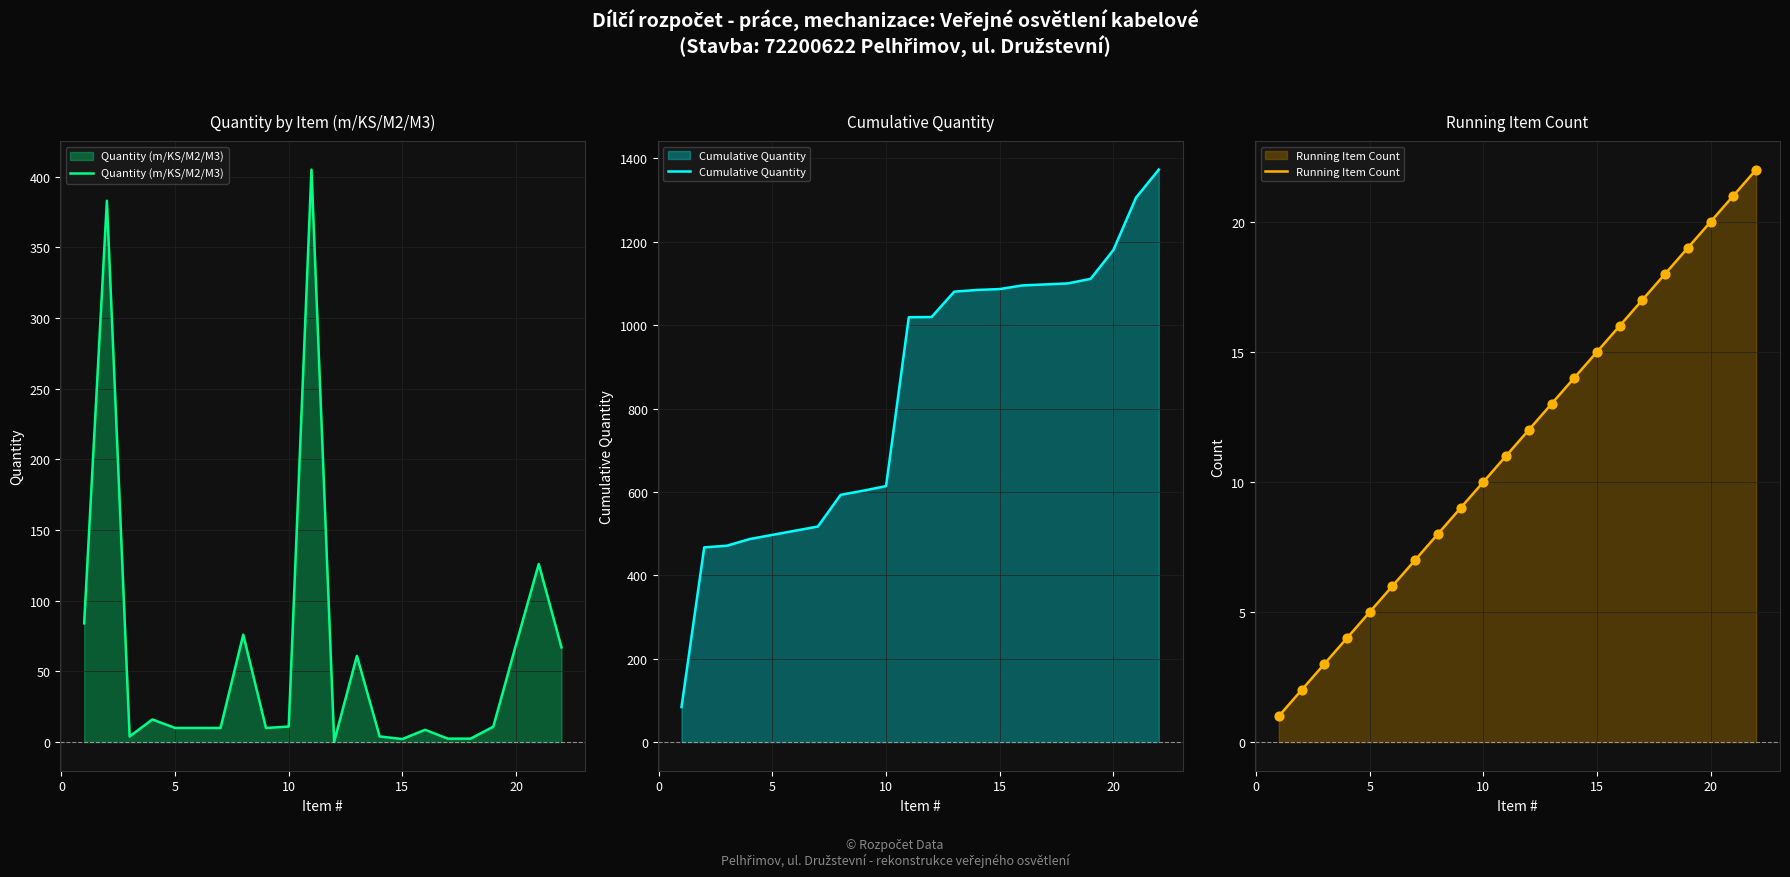

Which series contains the lowest Y value?

Quantity (m/KS/M2/M3)